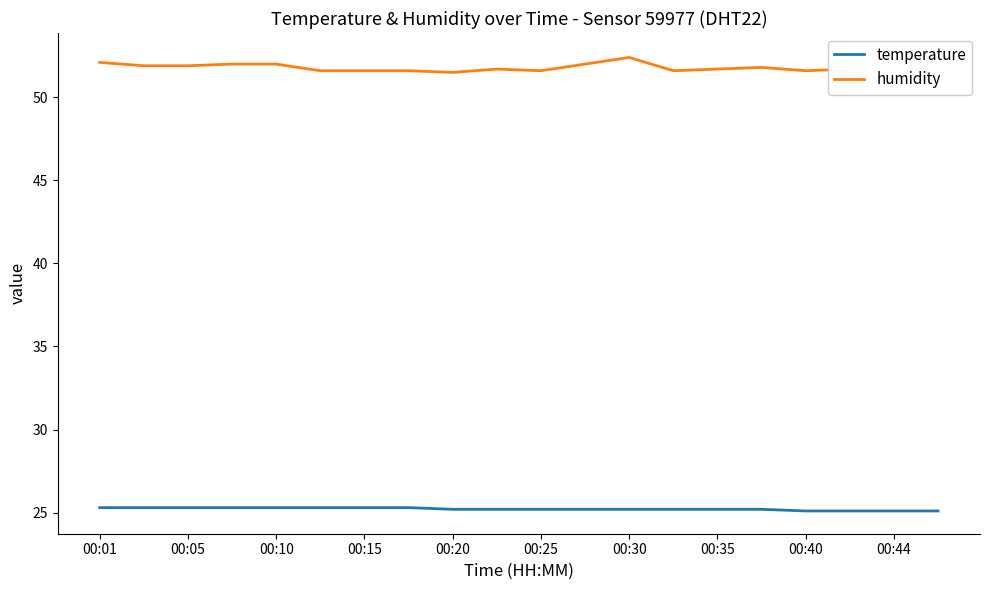

Reading left to right, transcribe all the data shown in this chart.

temperature: 25.3	25.3	25.3	25.3	25.3	25.3	25.3	25.3	25.2	25.2	25.2	25.2	25.2	25.2	25.2	25.2	25.1	25.1	25.1	25.1
humidity: 52.1	51.9	51.9	52.0	52.0	51.6	51.6	51.6	51.5	51.7	51.6	52.0	52.4	51.6	51.7	51.8	51.6	51.7	52.5	52.4